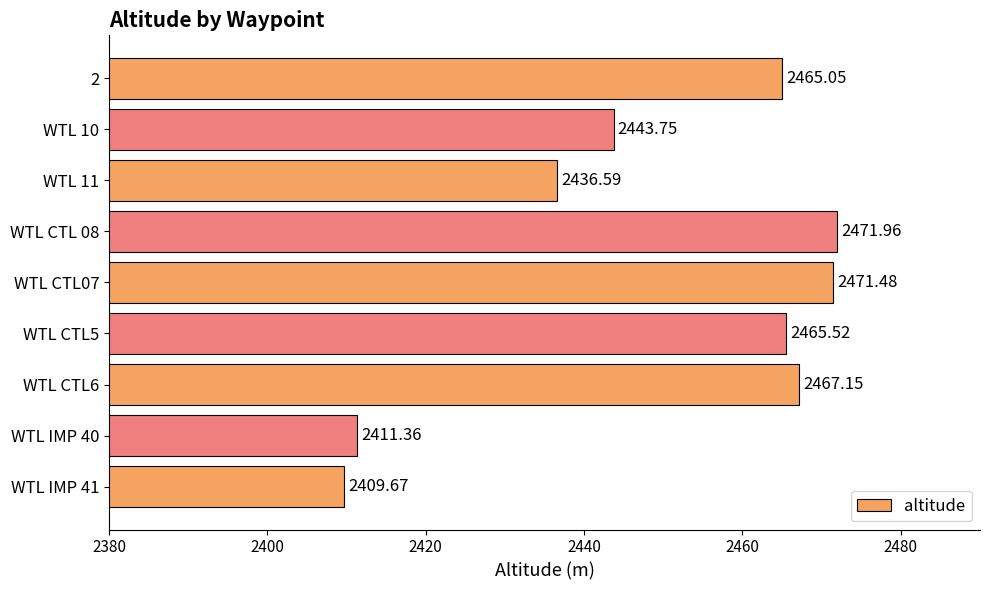

What is the difference between the second highest and second lowest values?

60.1